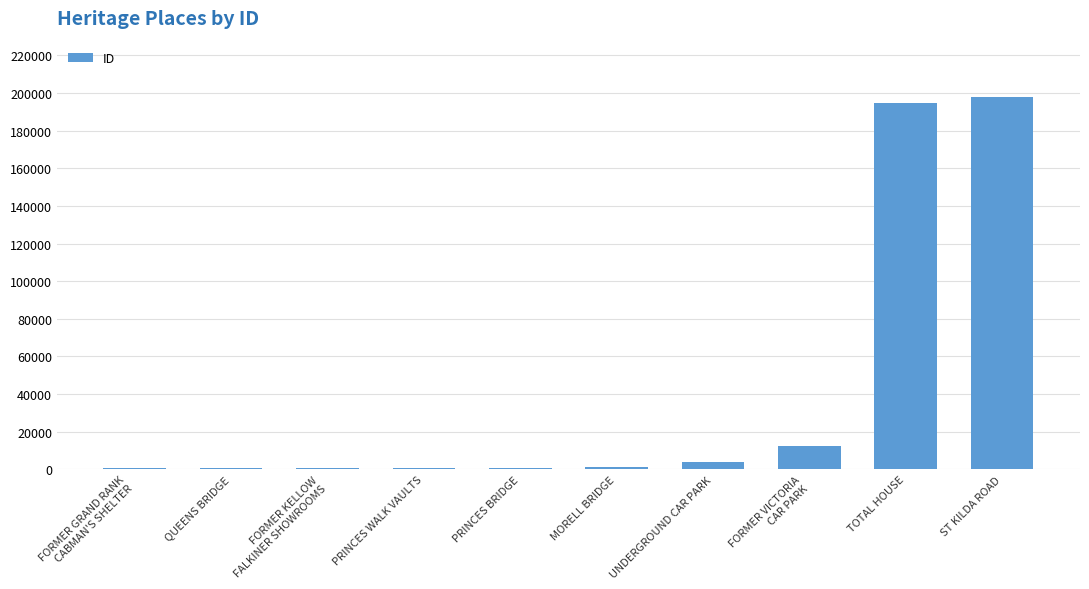

Are the bars horizontal?

No